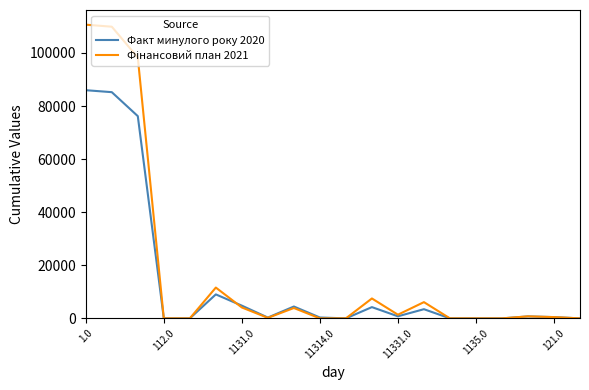

What is the maximum value for Факт минулого року 2020?

85980.9